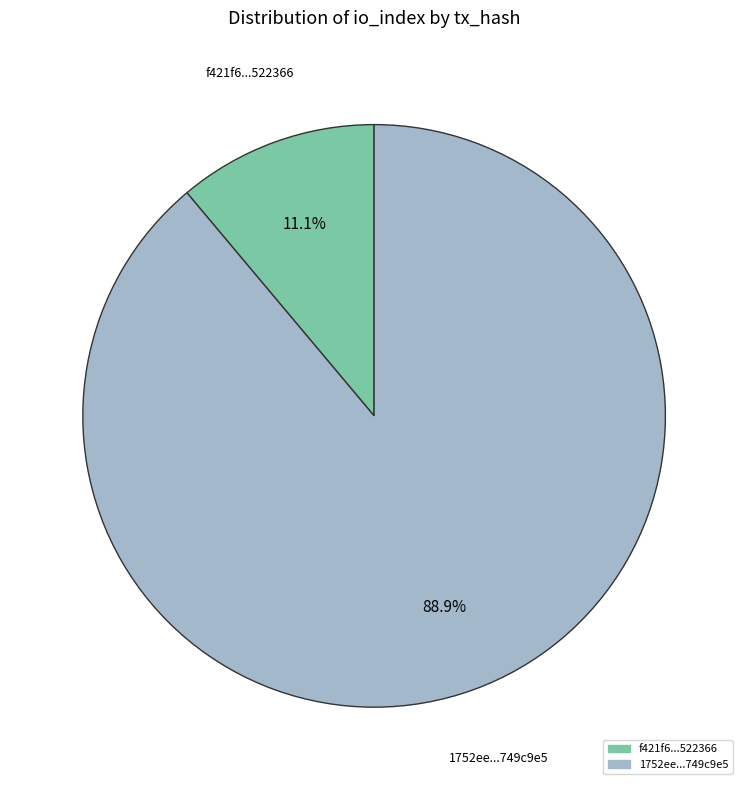

Is there a majority slice in this chart?

Yes